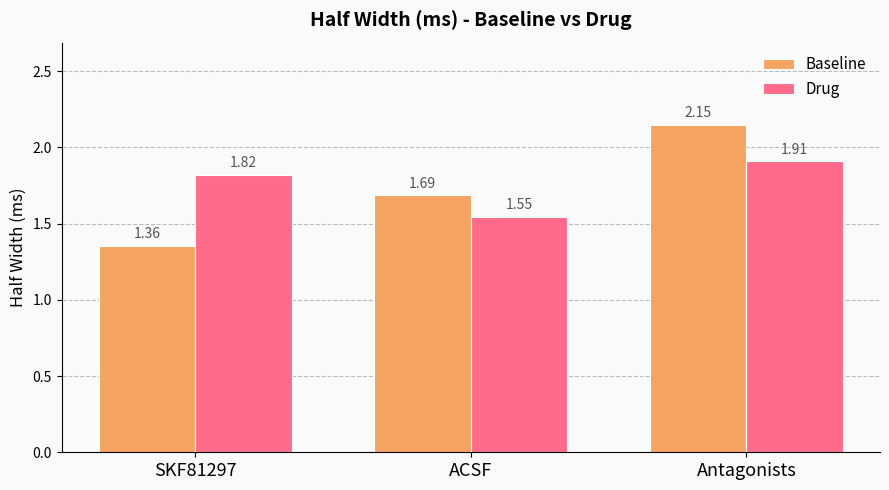

At which category is the sum across all series the highest?

Antagonists